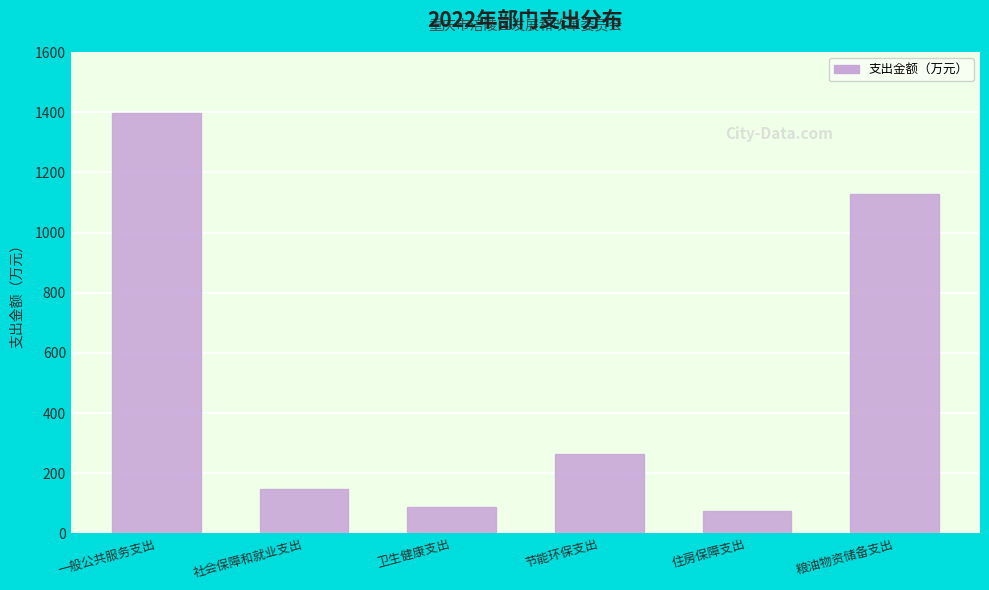

Reading left to right, transcribe all the data shown in this chart.

1396.7	147.5	87.7	265.5	73.7	1126.5